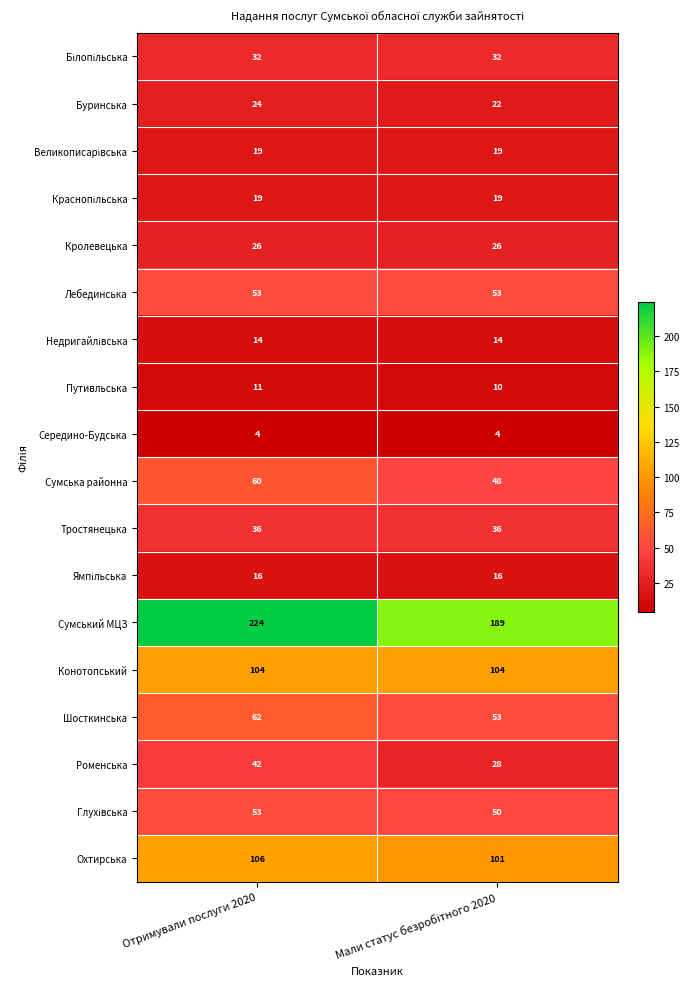

Which series has the largest total across all categories?

Сумський МЦЗ